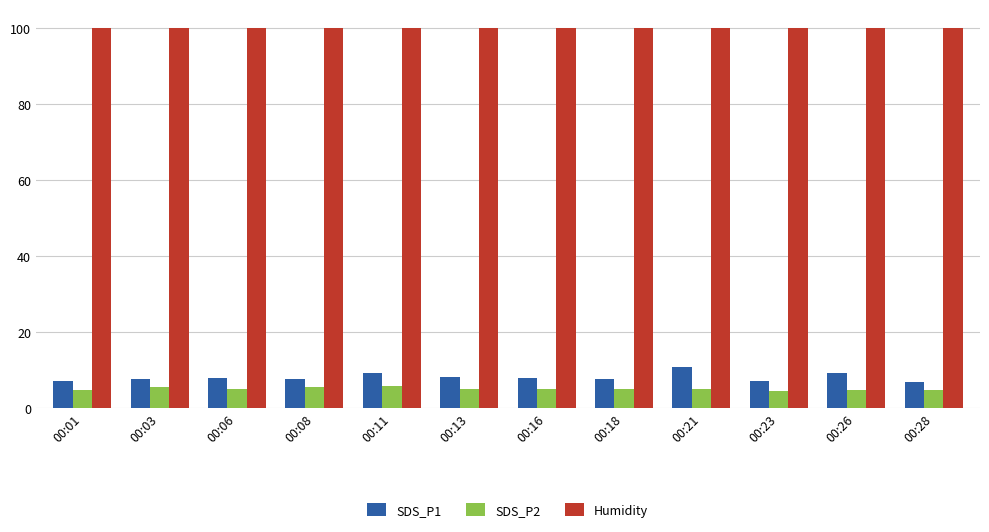

What is the maximum value shown in the chart?

99.9